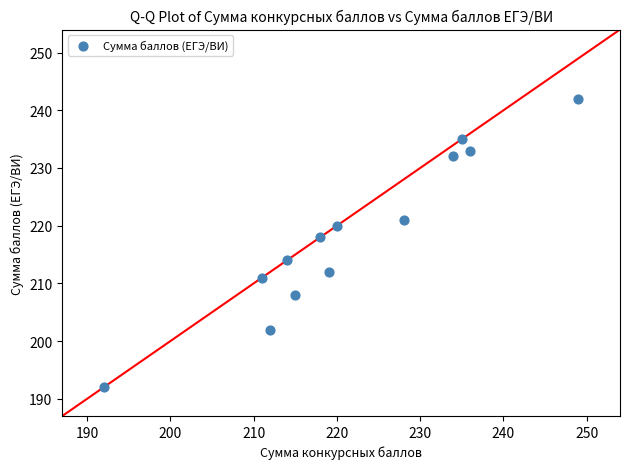

What is the range of X values (max minus min)?

57